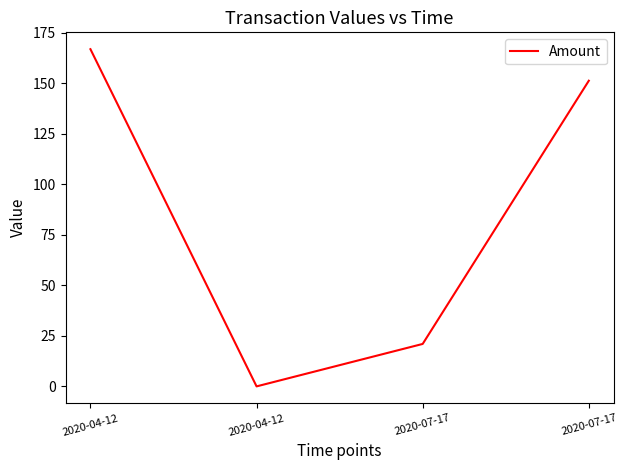

The value at 2020-04-12 is 166.8. True or false?

True